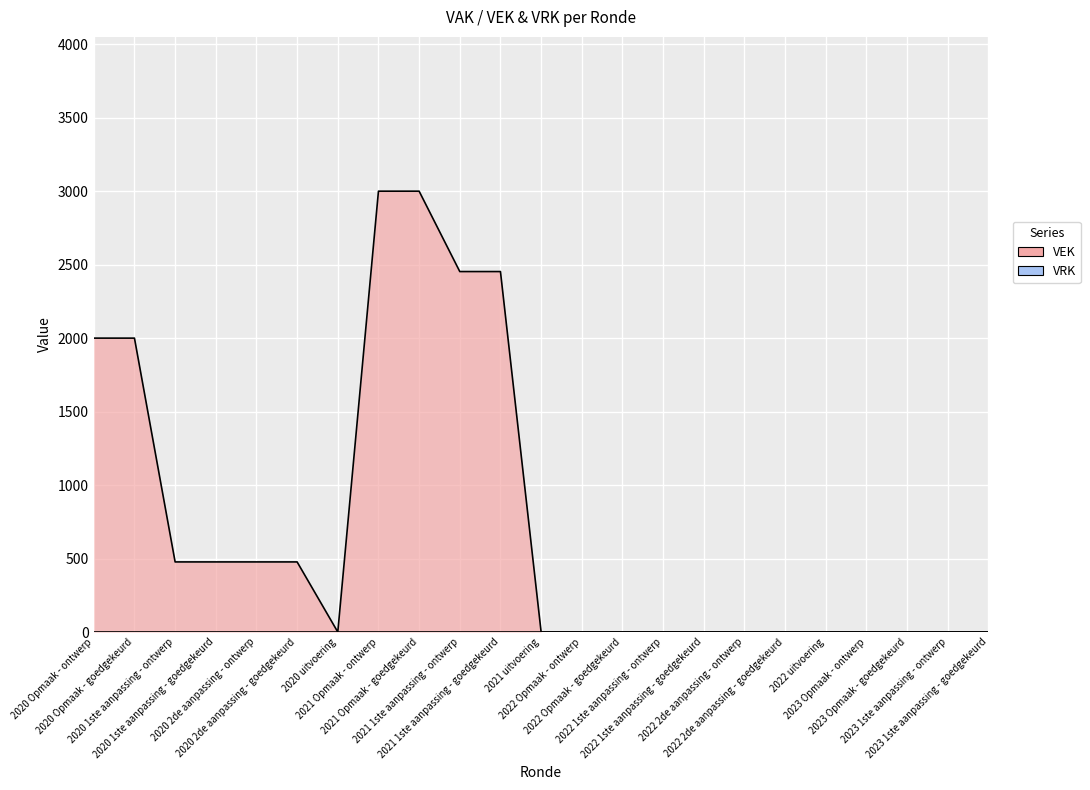

How many points are lower than both their immediate neighbors (excluding endpoints)?

1